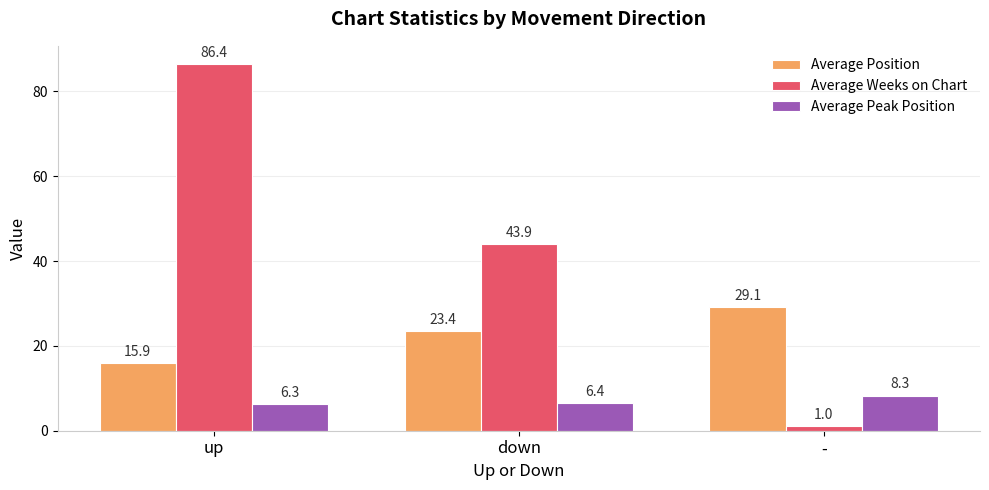

True or false: Average Weeks on Chart has a value of 68.1 at down.

False